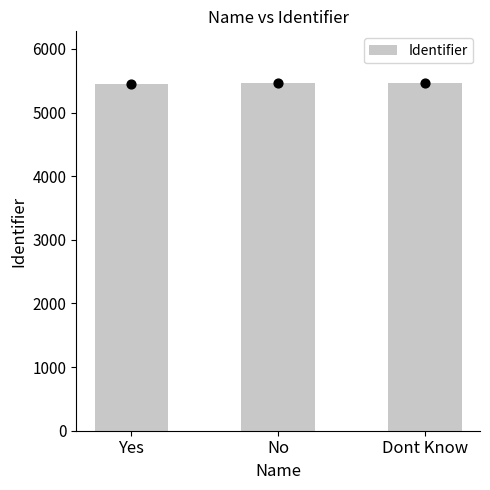

Between Yes and Dont Know, which is larger?

Dont Know